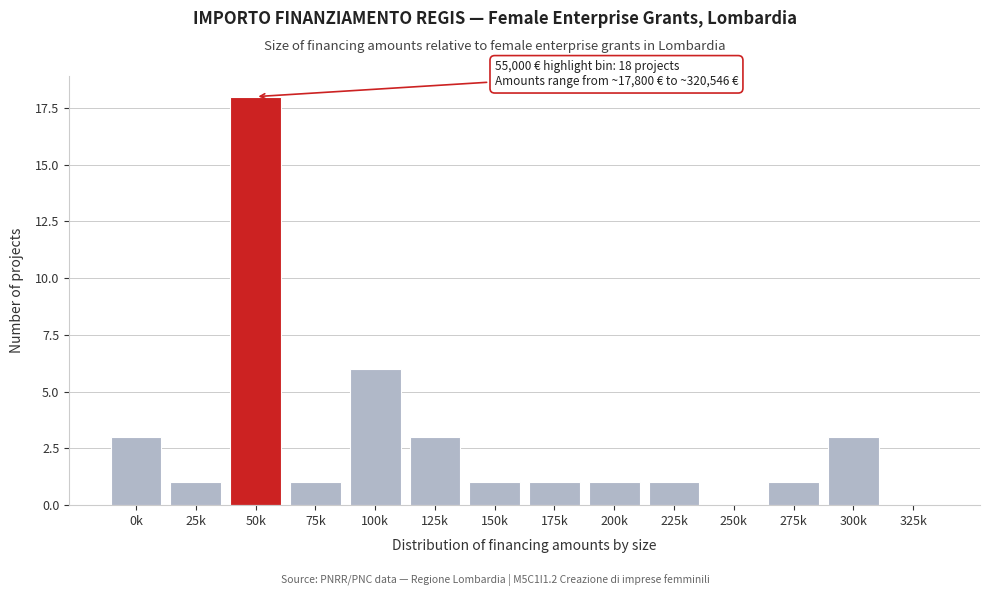

Reading left to right, extract all data points from this chart.

0k=3	25k=1	50k=18	75k=1	100k=6	125k=3	150k=1	175k=1	200k=1	225k=1	250k=0	275k=1	300k=3	325k=0